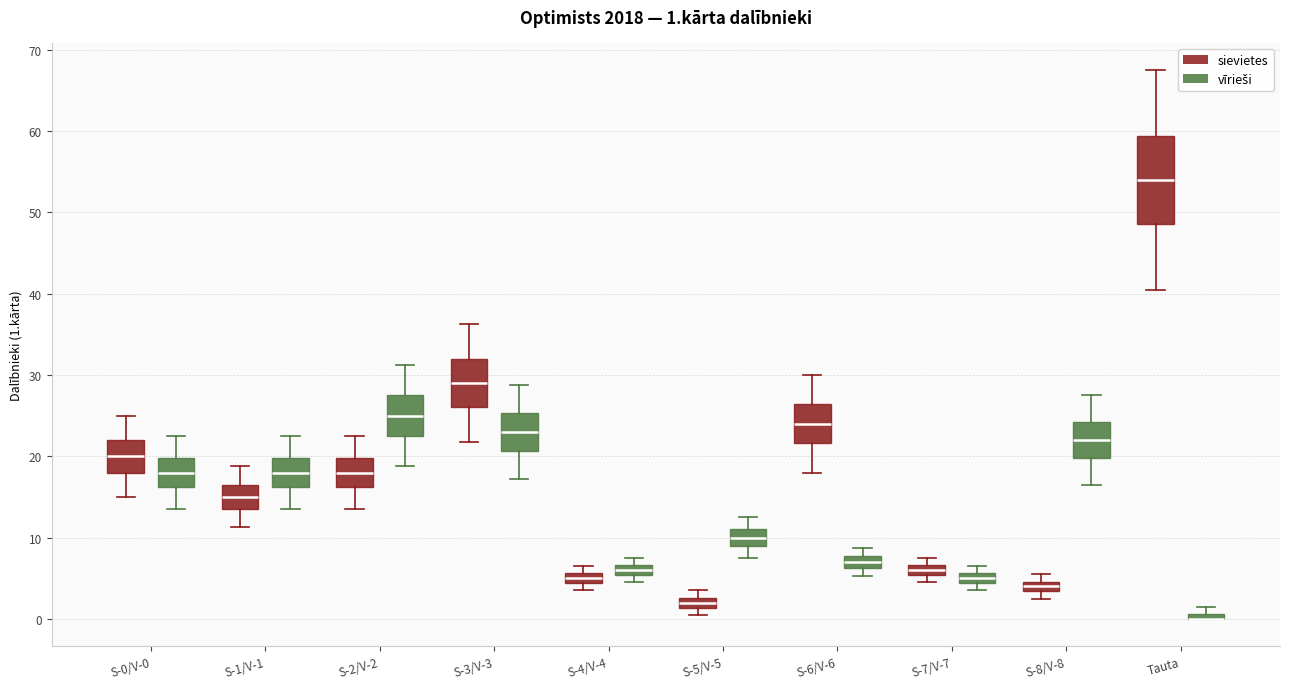

Comparing the boxes themselves (not the whiskers), which one is the tallest?

Tauta (sievietes)